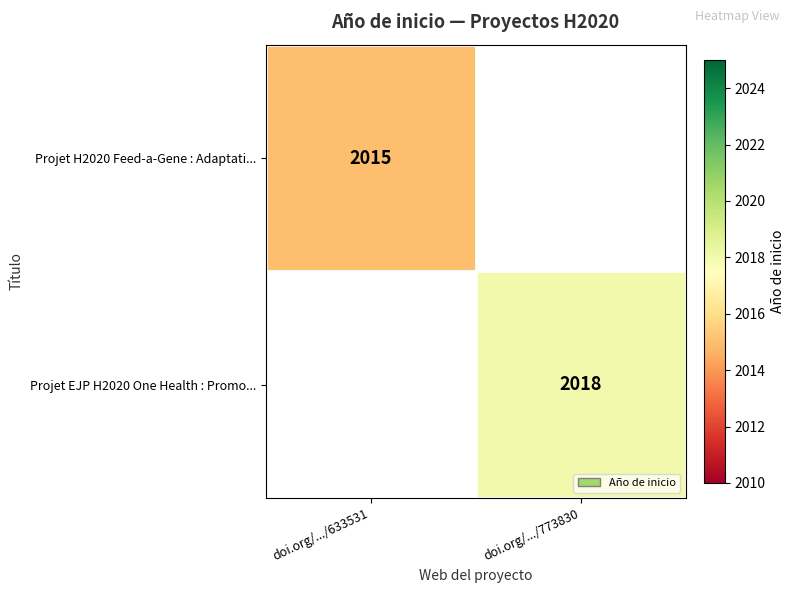

How many series are shown in this chart?

2